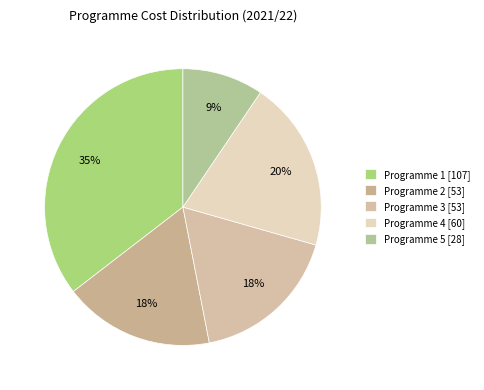

The Programme 3 slice represents 18% of the pie. True or false?

True